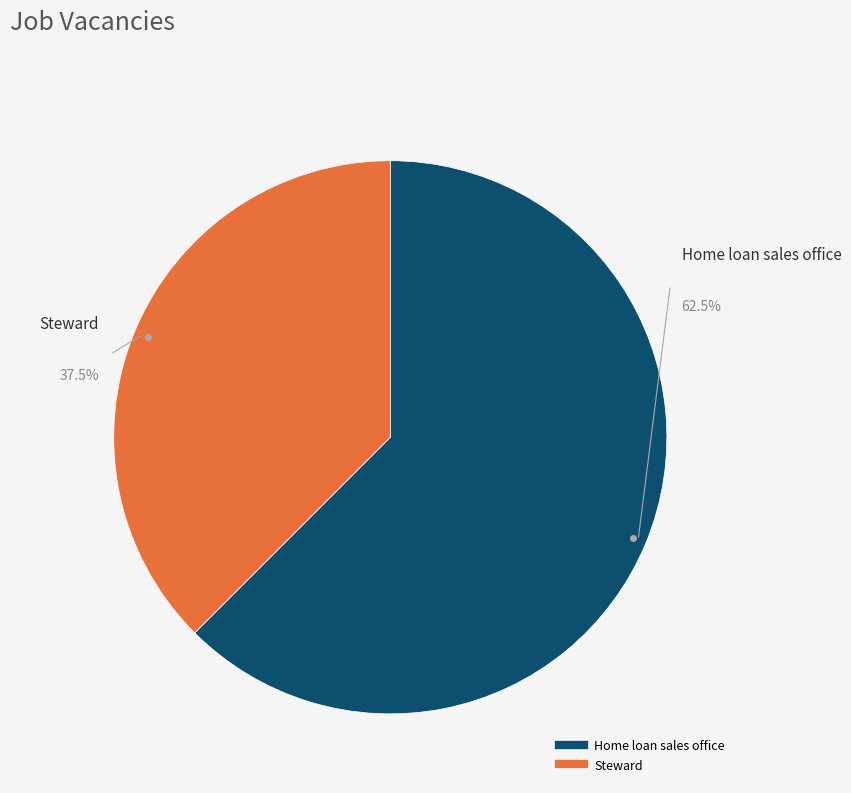

Does Steward represent more than half of the total?

No